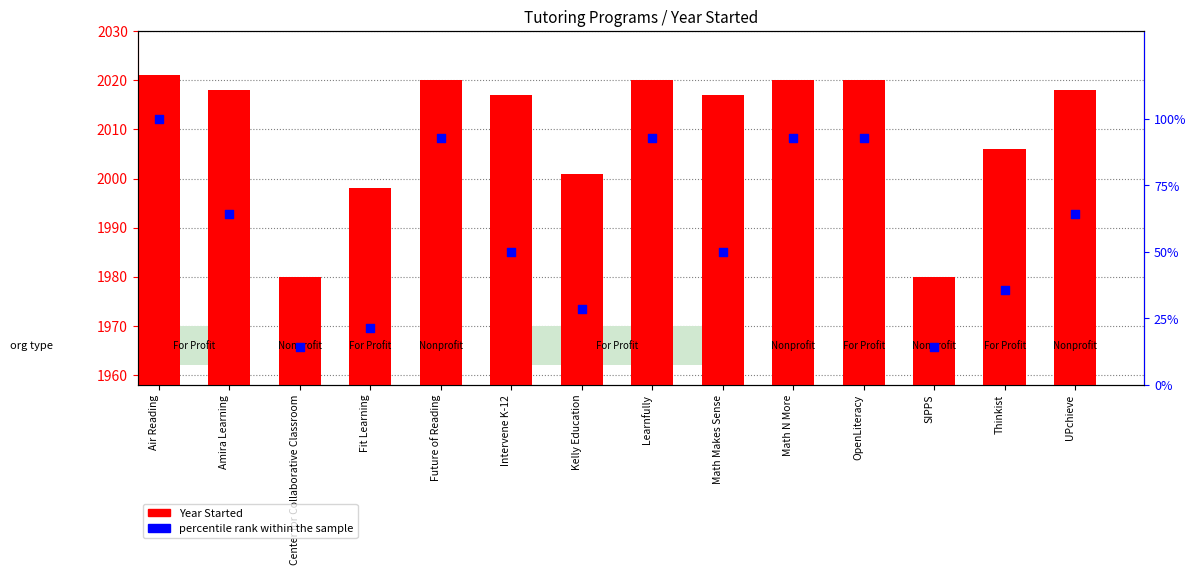

Which series has the largest Y range (max minus min)?

percentile rank within the sample